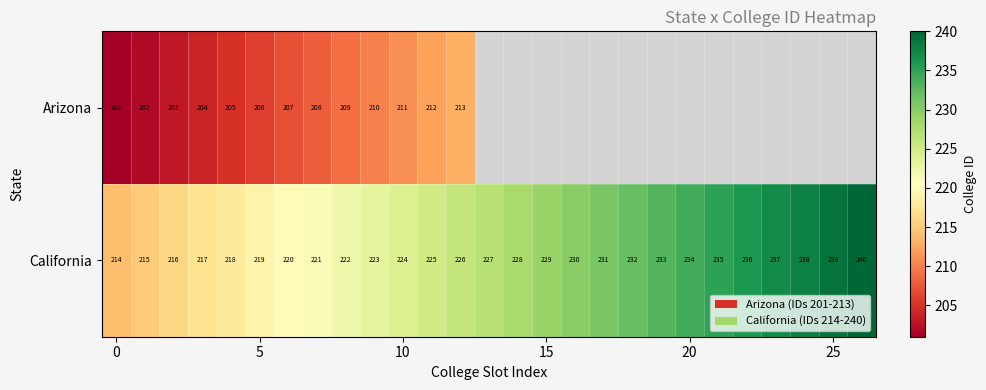

What is the total value across all series at 8?

431.0